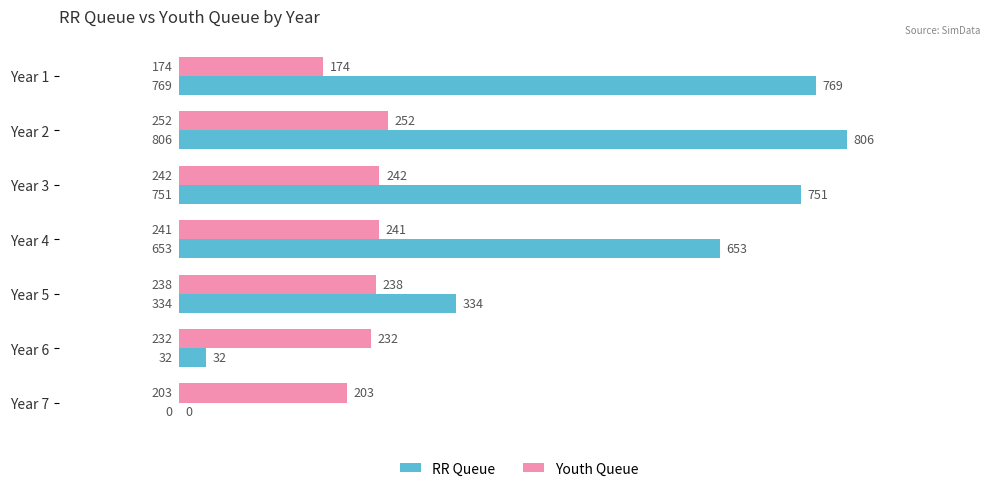

What is the greatest value displayed?

806